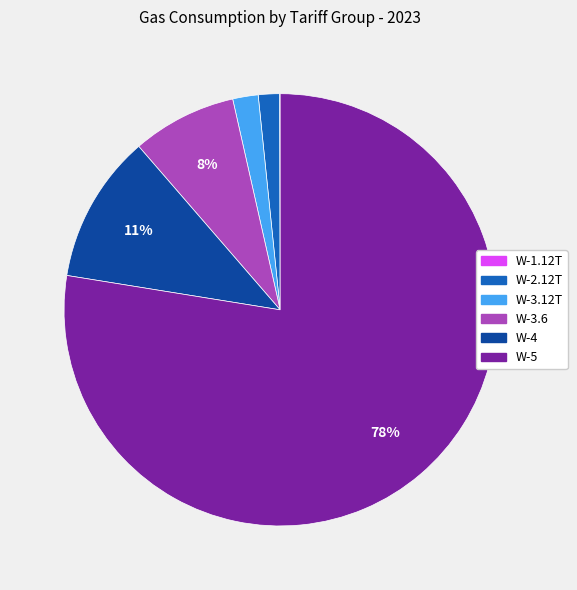

Do W-2.12T and W-3.6 together represent more than half of the pie?

No